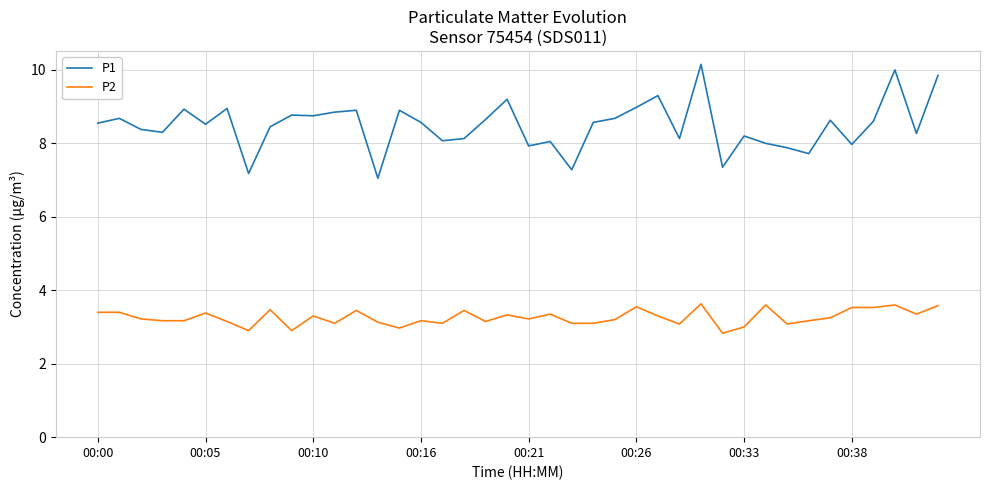

What is the minimum value shown in the chart?

2.8